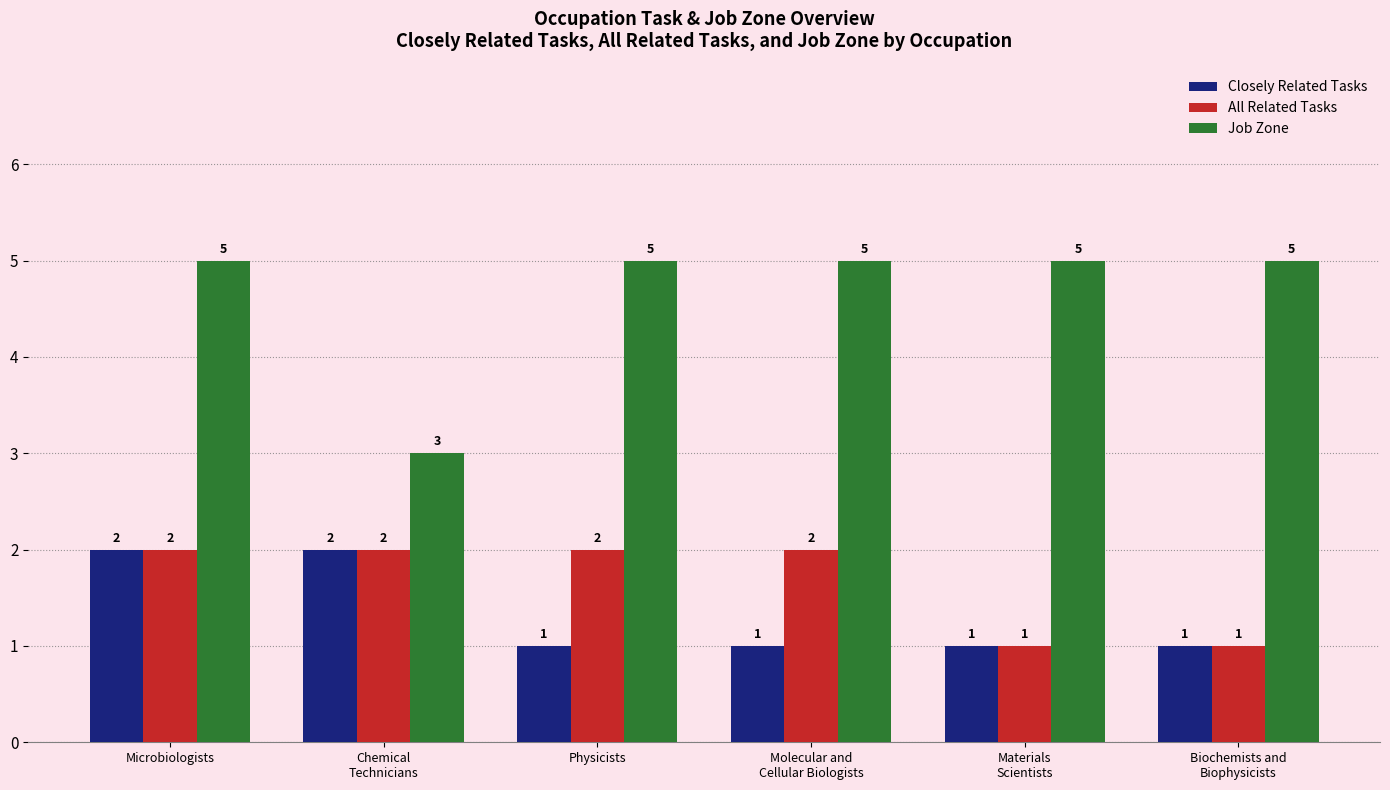

Reading left to right, list all the values displayed in this chart.

Closely Related Tasks: 2	2	1	1	1	1
All Related Tasks: 2	2	2	2	1	1
Job Zone: 5	3	5	5	5	5